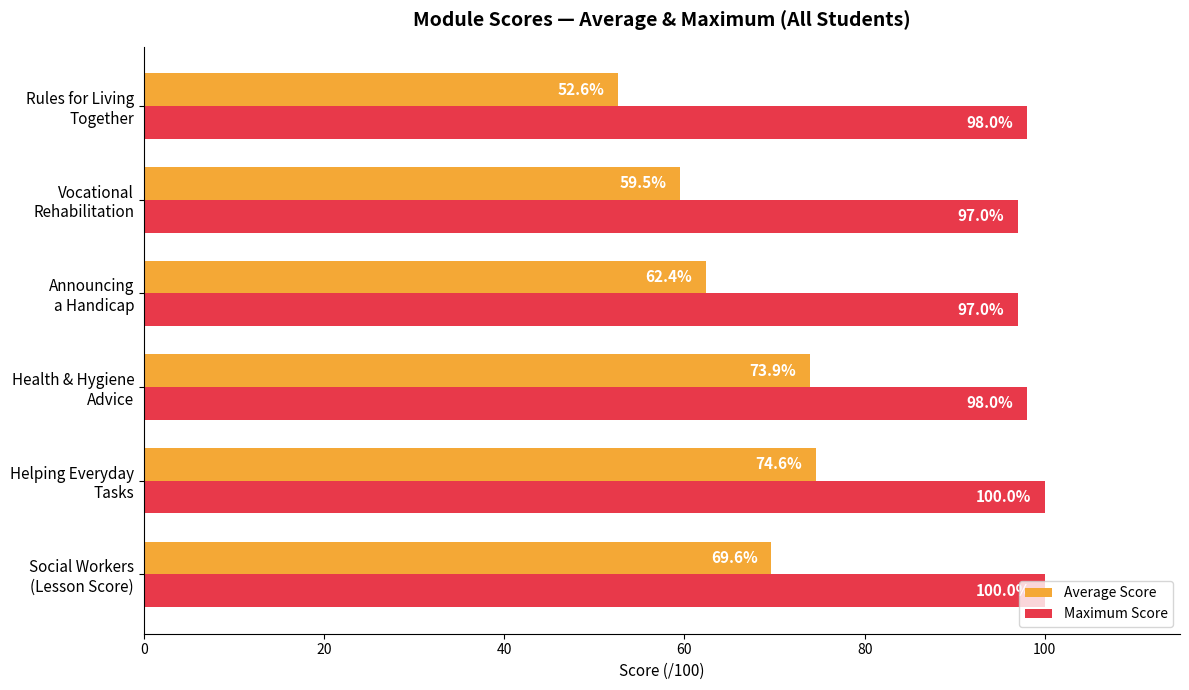

At how many categories does at least one series exceed 86?

6